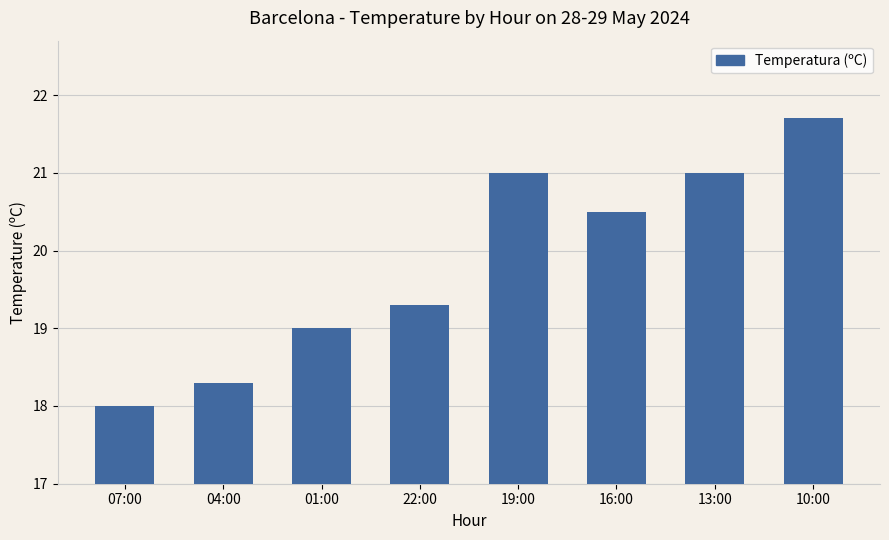

Reading left to right, what are all the values shown in this chart?

07:00=18.0	04:00=18.3	01:00=19.0	22:00=19.3	19:00=21.0	16:00=20.5	13:00=21.0	10:00=21.7